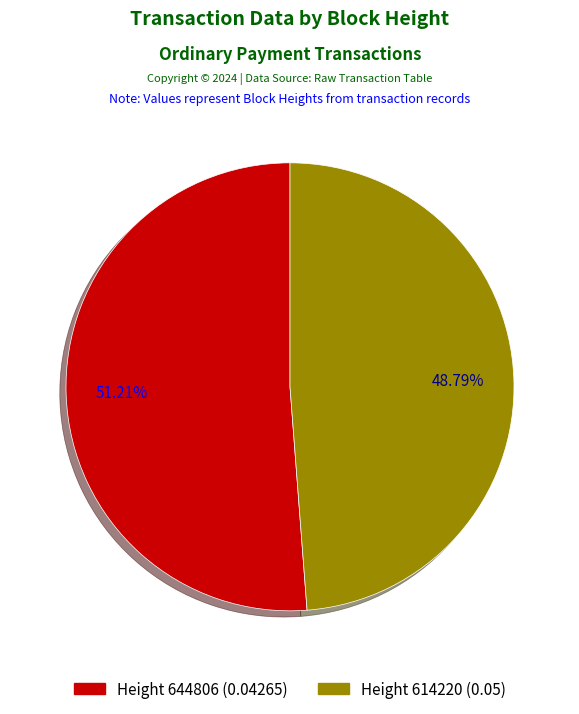

Is there a majority slice in this chart?

Yes